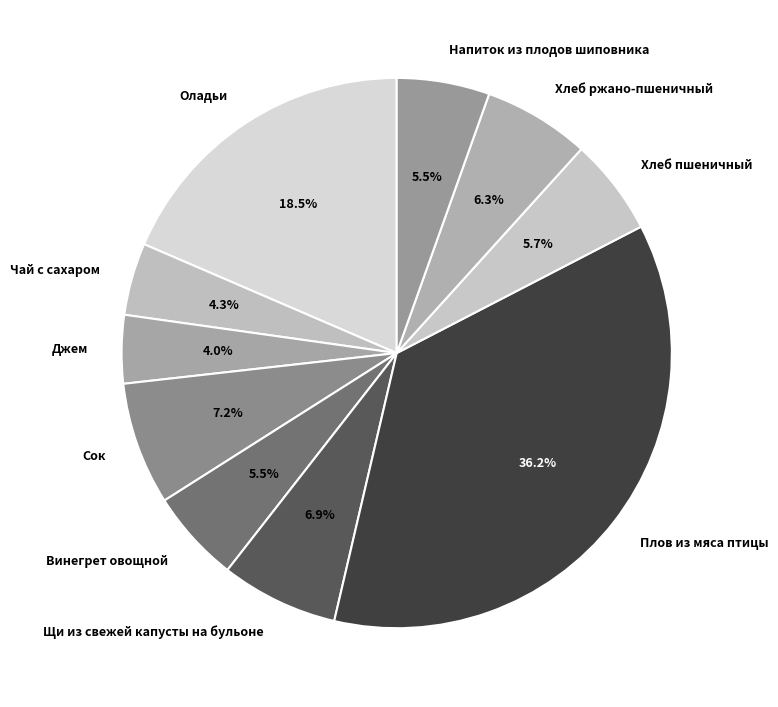

What is the largest slice in the pie chart?

Плов из мяса птицы